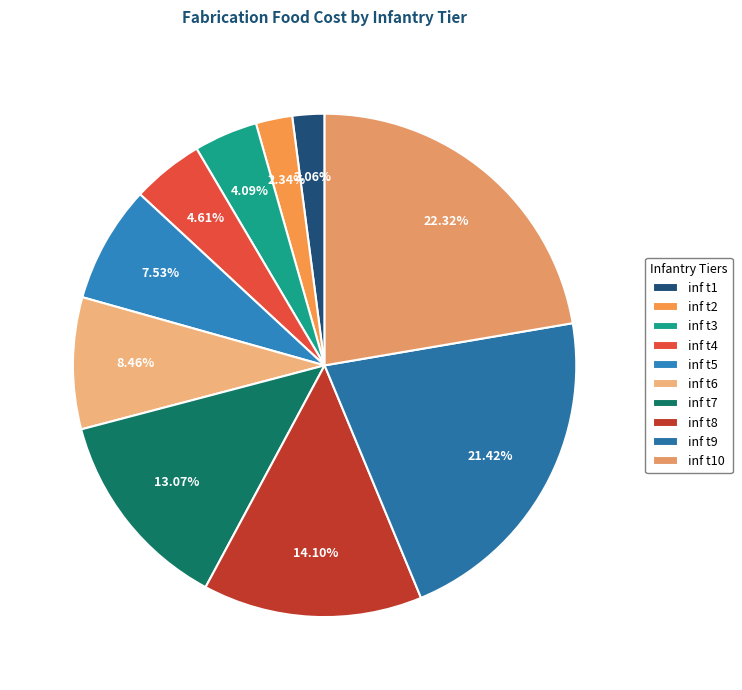

To the nearest percent, what is the difference between the inf t9 and inf t3 slice percentages?

17%